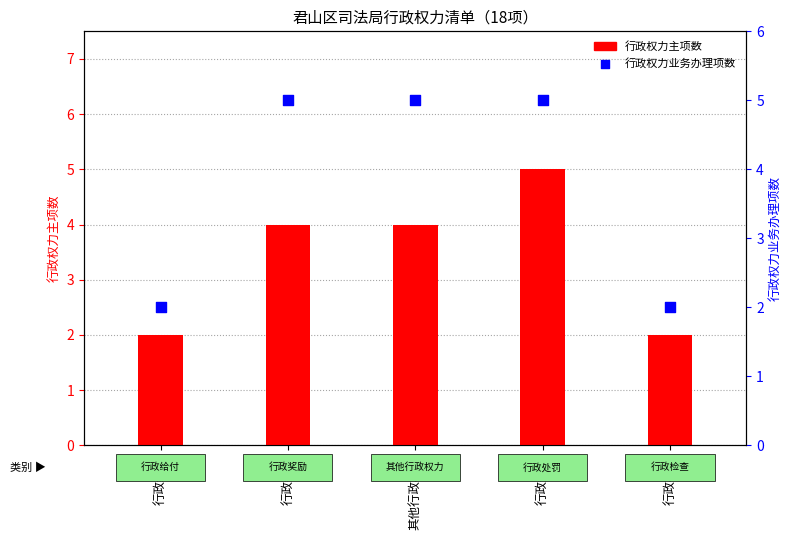

At how many categories does at least one series exceed 2?

3